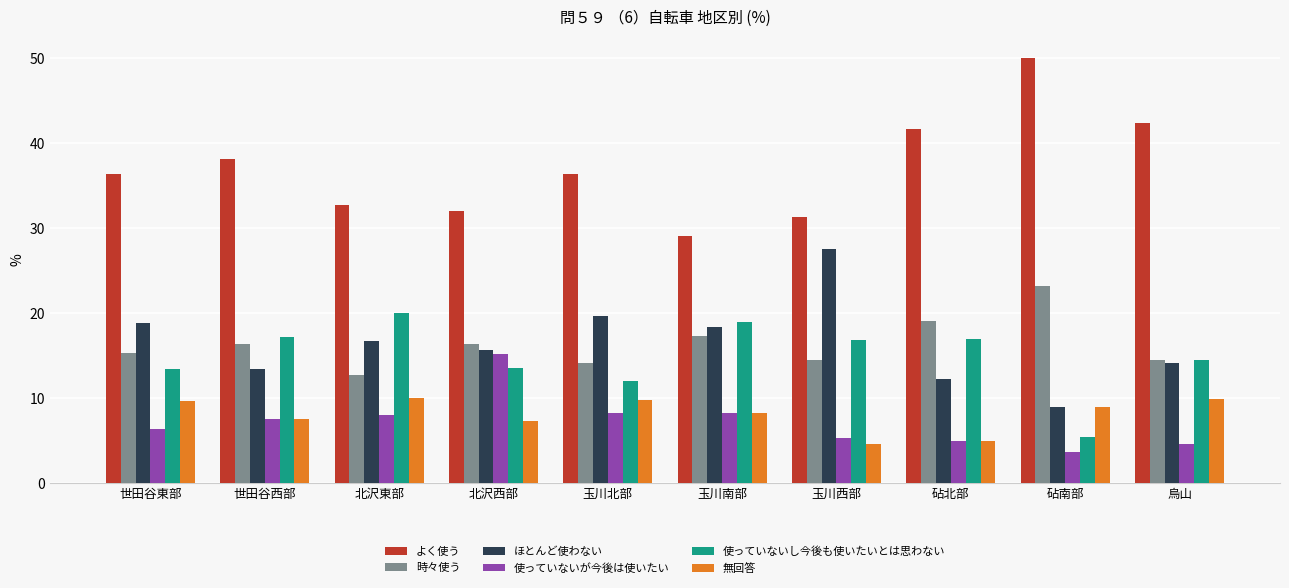

At which label does 使っていないが今後は使いたい reach its minimum?

砧南部